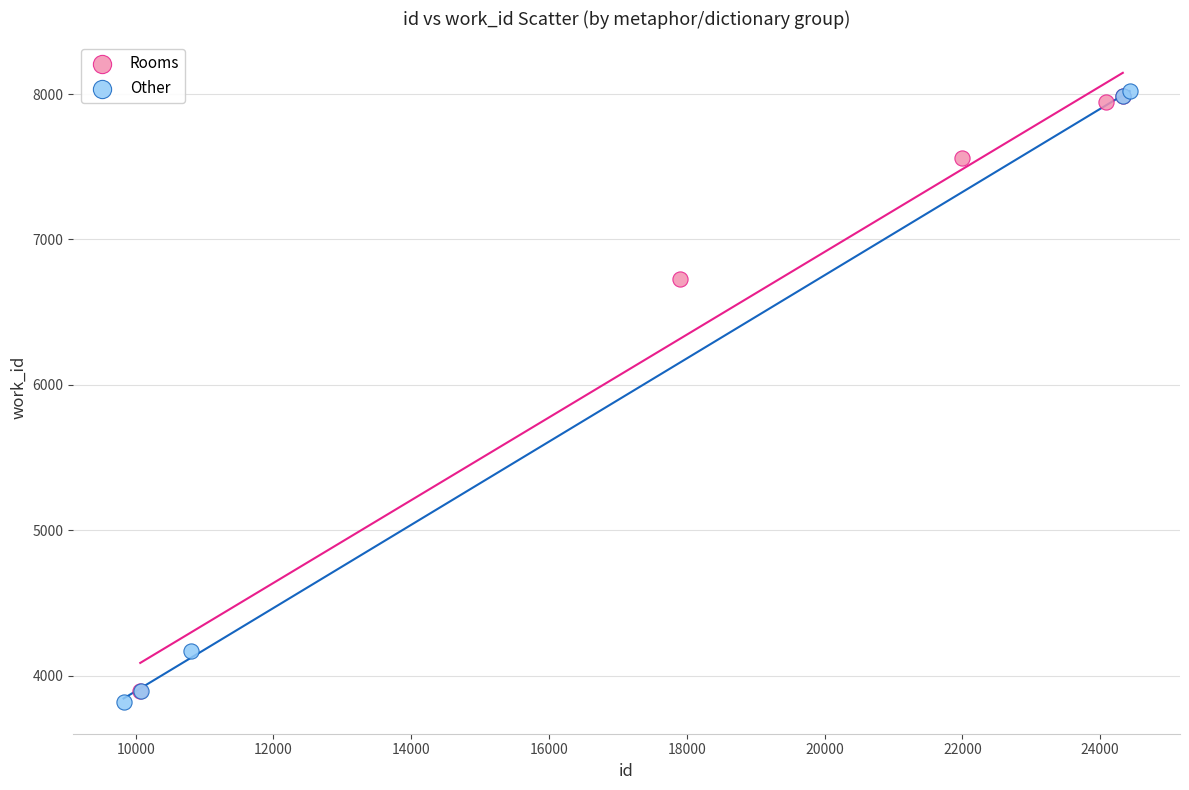

What are all the series names shown in the legend?

Rooms, Other